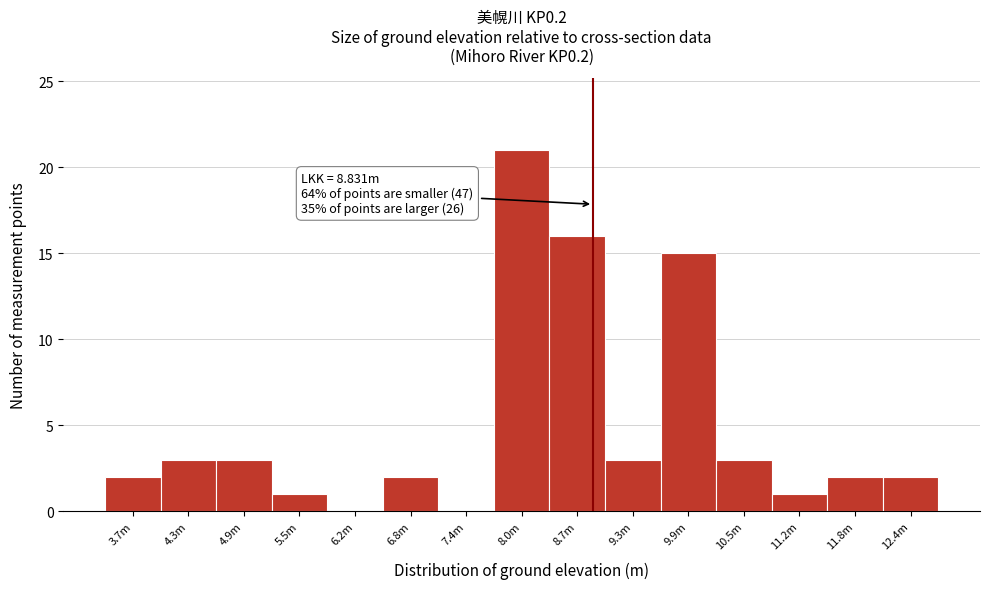

Reading right to left, transcribe all the data shown in this chart.

12.4m=2	11.8m=2	11.2m=1	10.5m=3	9.9m=15	9.3m=3	8.7m=16	8.0m=21	7.4m=0	6.8m=2	6.2m=0	5.5m=1	4.9m=3	4.3m=3	3.7m=2